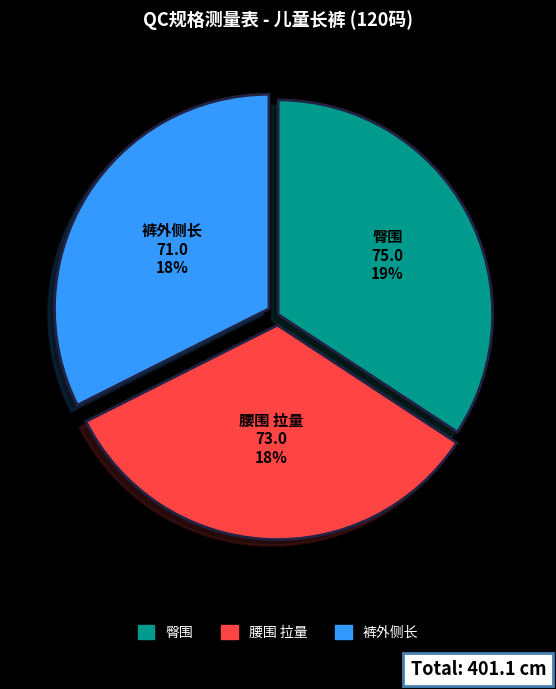

Does 后裆长 account for over 50% of the chart?

No